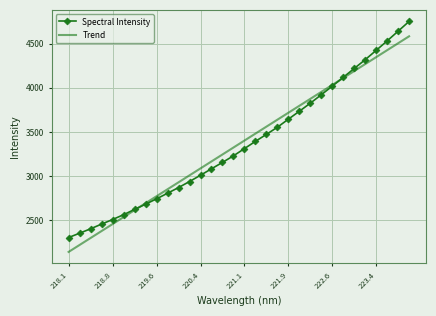

What is the lowest value of the Trend series?

2142.2